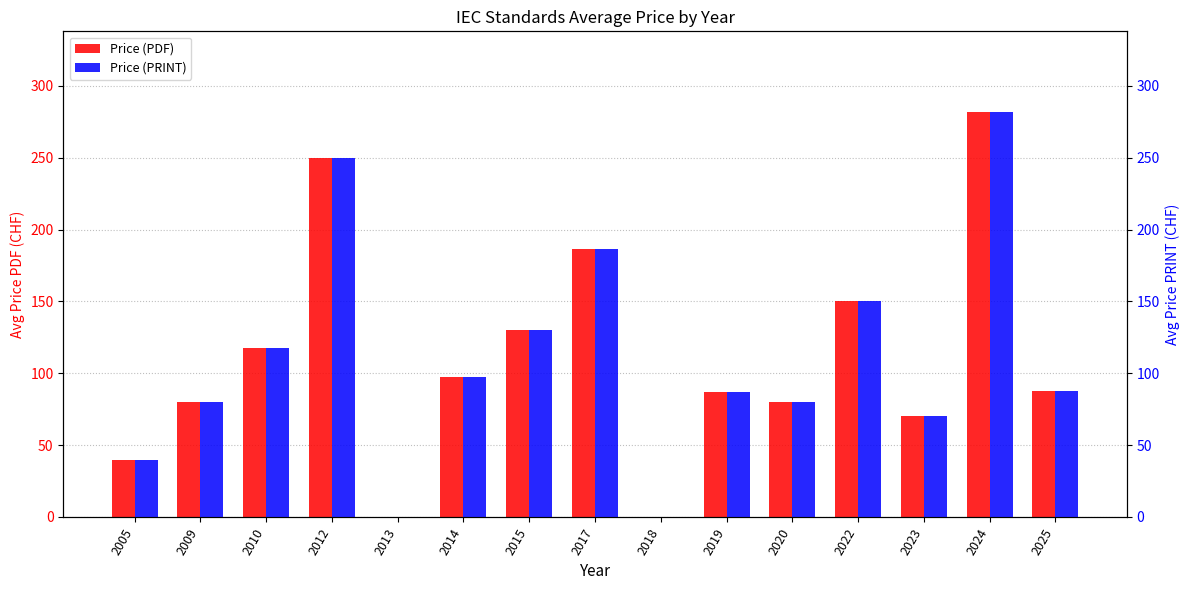

What is the difference between the maximum and minimum values in the Price (PRINT) series?

281.7